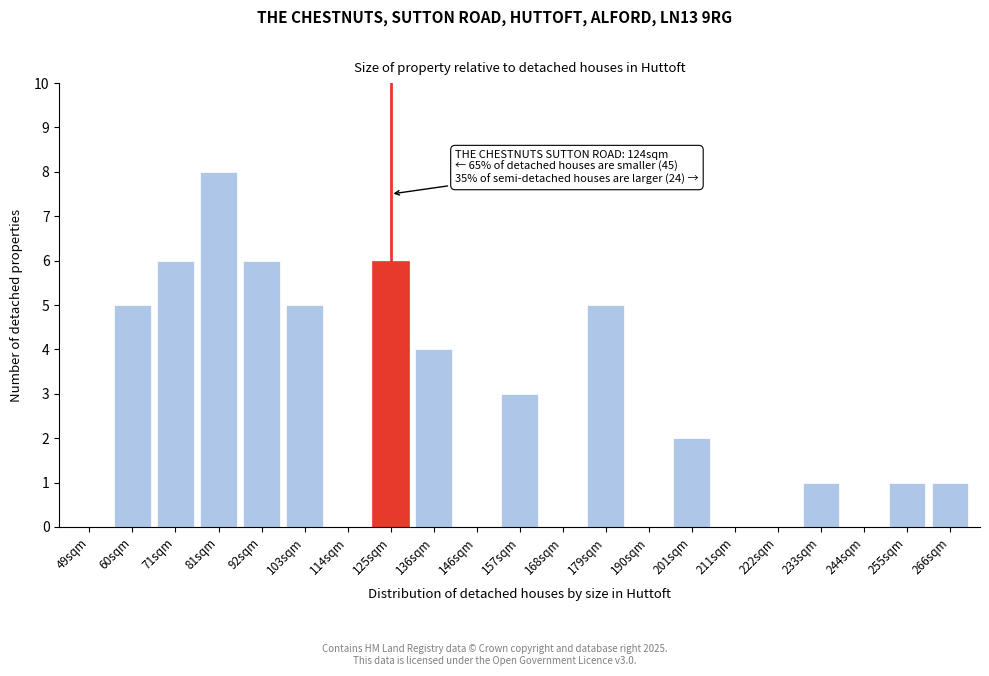

Reading left to right, list all the values displayed in this chart.

49sqm=0	60sqm=5	71sqm=6	81sqm=8	92sqm=6	103sqm=5	114sqm=0	125sqm=6	136sqm=4	146sqm=0	157sqm=3	168sqm=0	179sqm=5	190sqm=0	201sqm=2	211sqm=0	222sqm=0	233sqm=1	244sqm=0	255sqm=1	266sqm=1